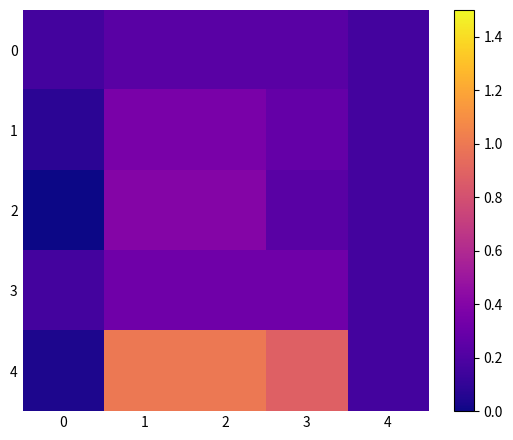

Rank the series at 2 from lowest to highest value.

0, 3, 1, 2, 4